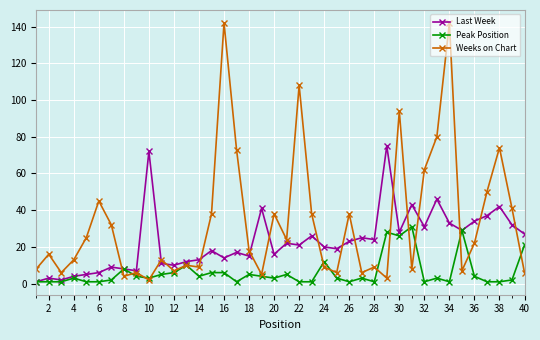

Which series has the largest total across all categories?

Weeks on Chart